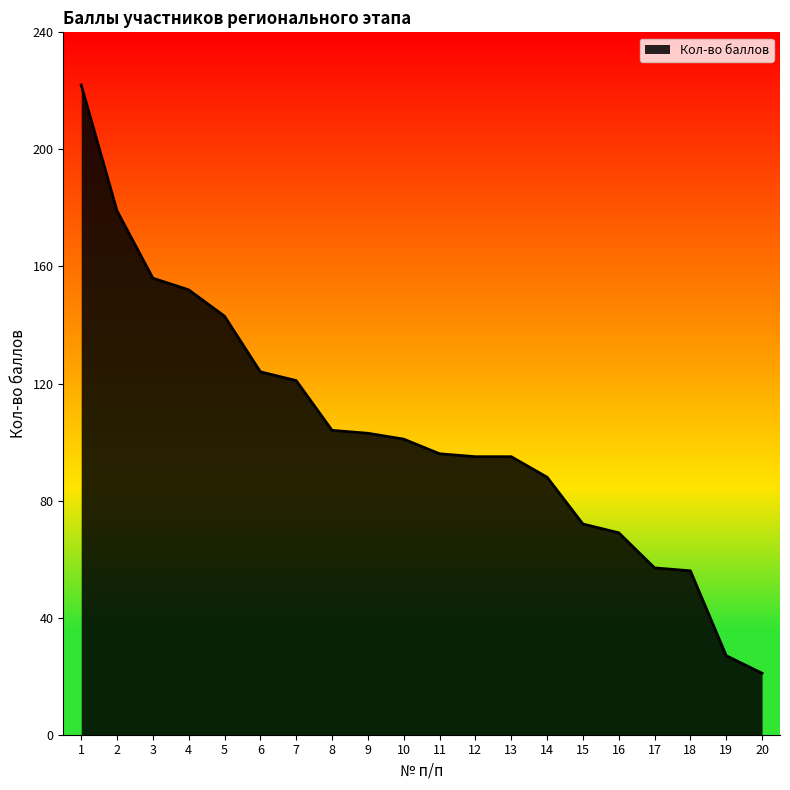

What value does the data have at 6?

124